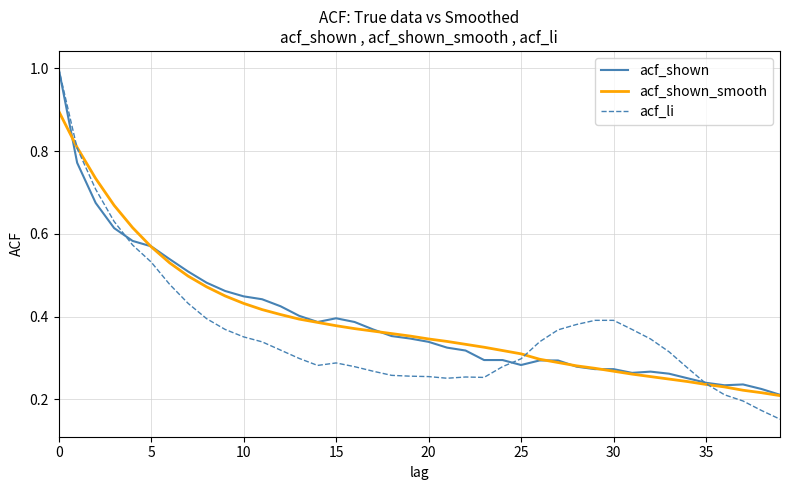

What are all the series names shown in the legend?

acf_shown, acf_shown_smooth, acf_li